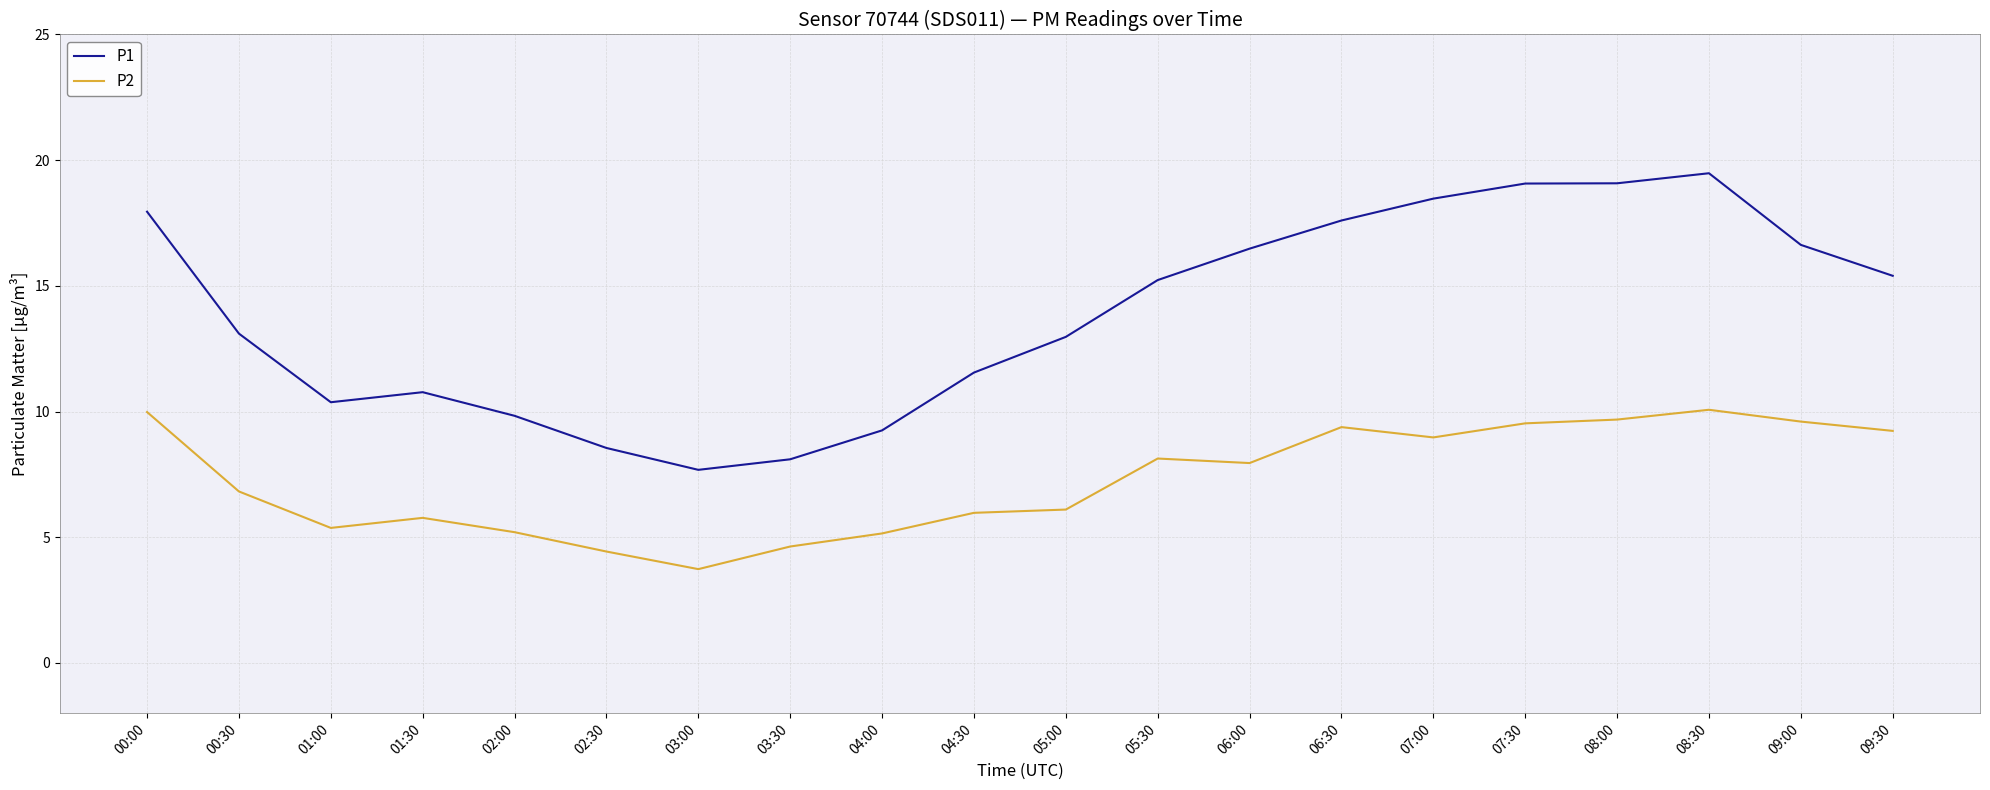

What position from the left is 01:00?

3